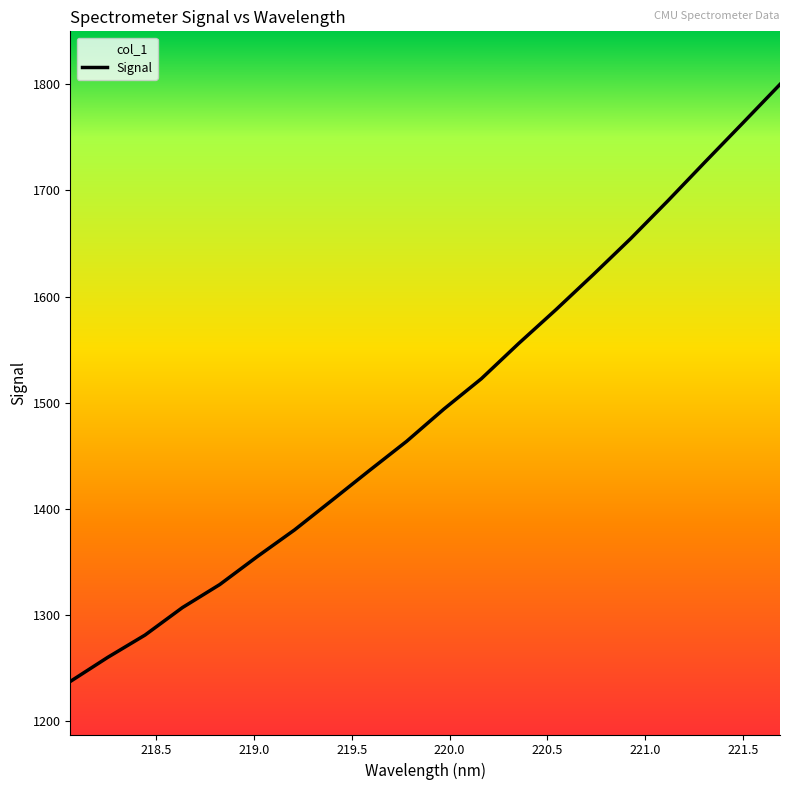

Is this an area chart (filled region under the line)?

No